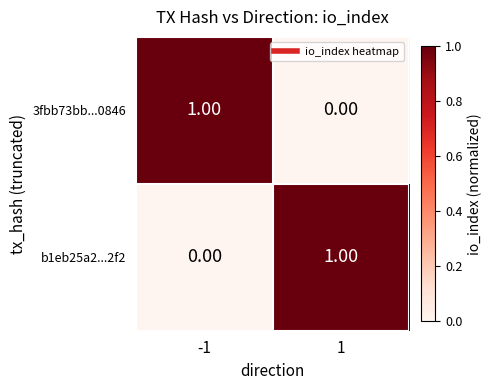

Is the value of b1eb25a2...2f2 at -1 greater than the value of 3fbb73bb...0846 at -1?

No